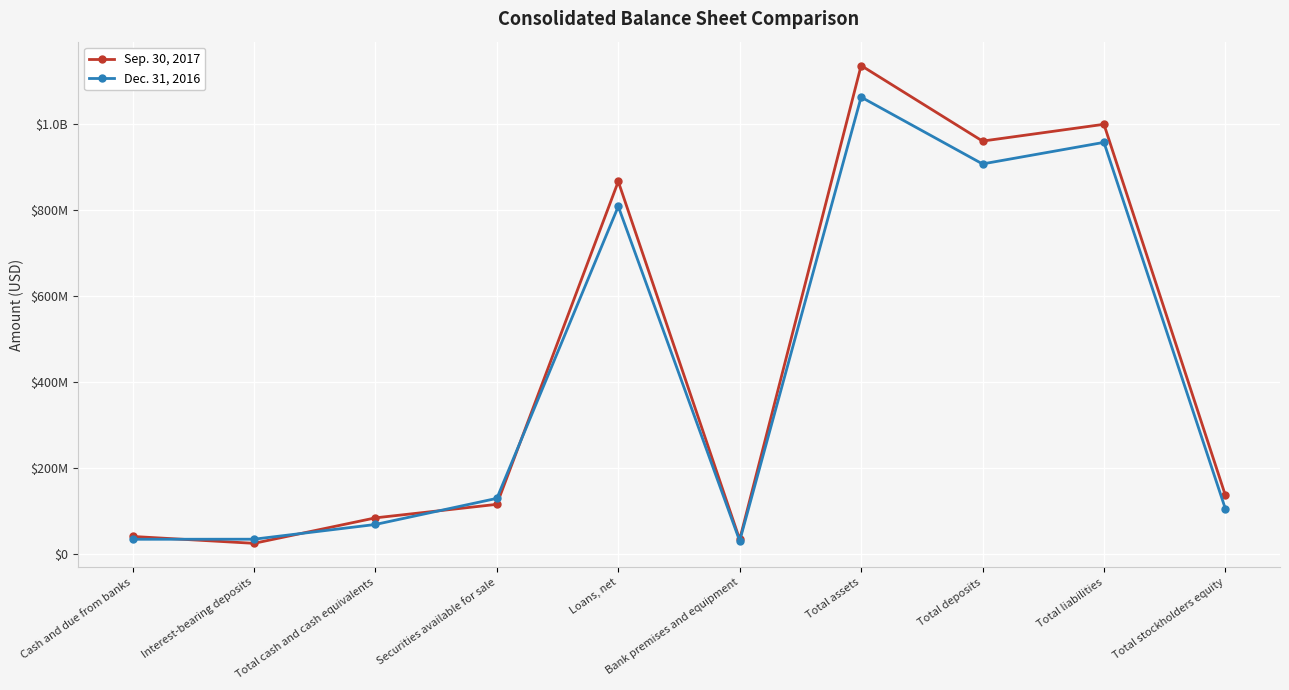

List the series in order of their overall mean, lowest first.

Dec. 31, 2016, Sep. 30, 2017